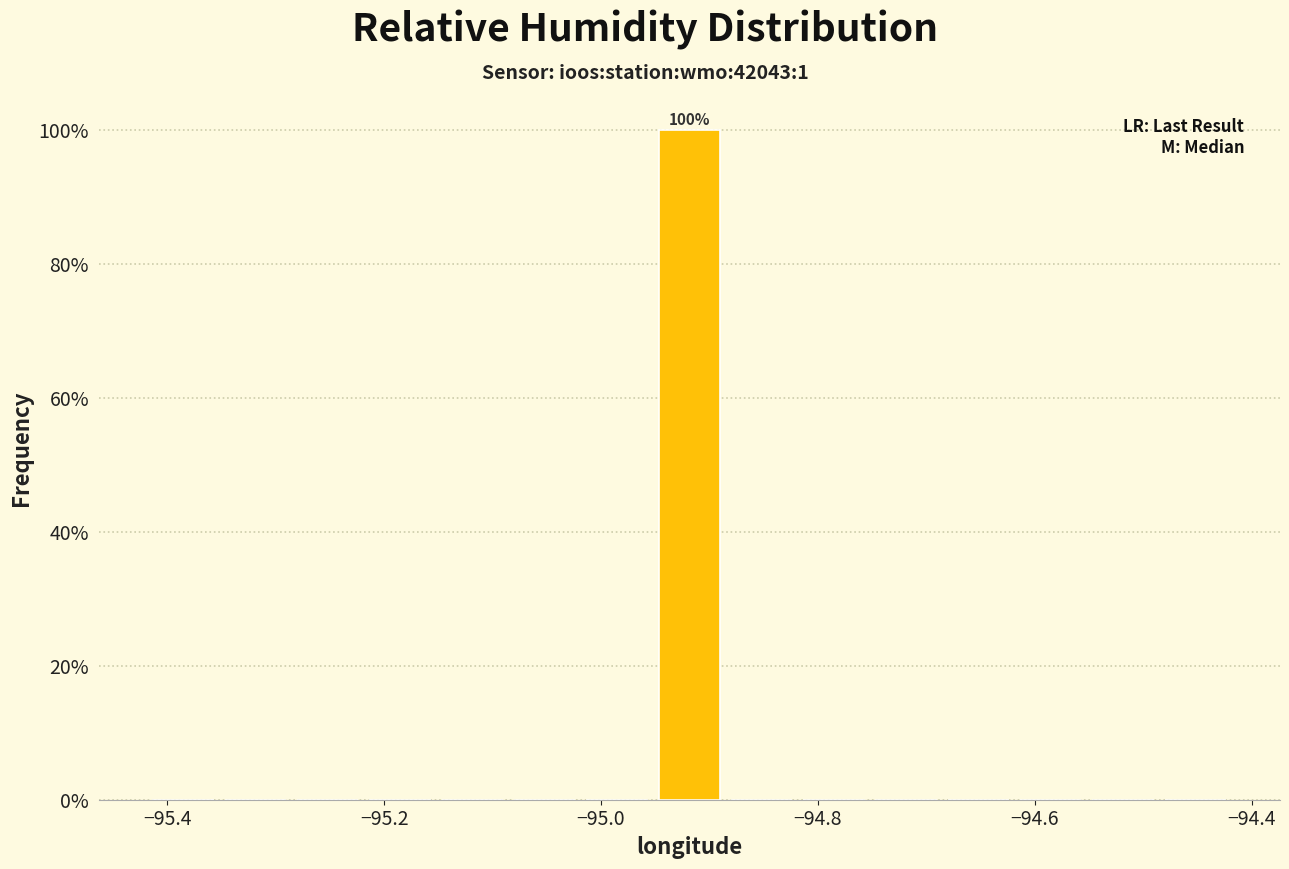

Read against the x-axis, roughly where is the centre of the tallest bar?

-94.92